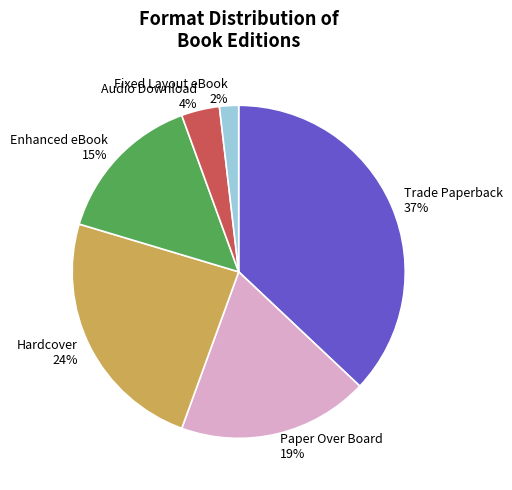

Count the number of slices in the pie.

6